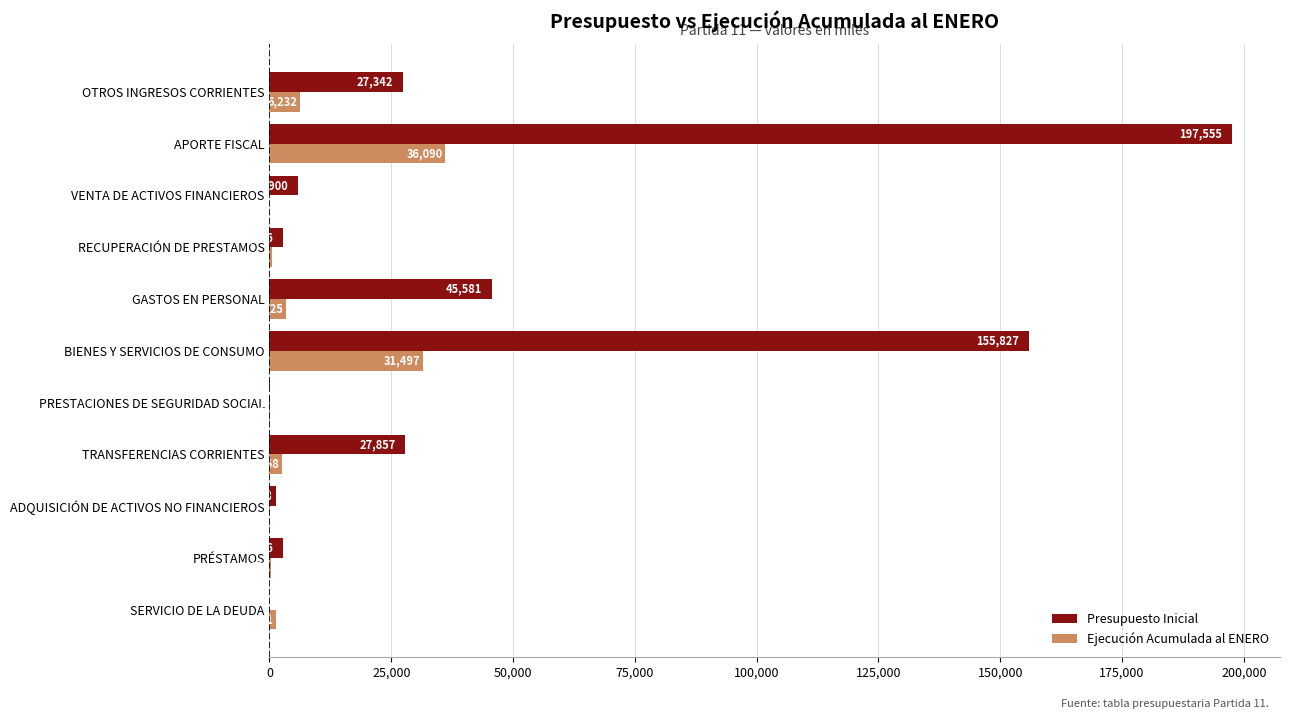

What is the sum of all Presupuesto Inicial values?

467186